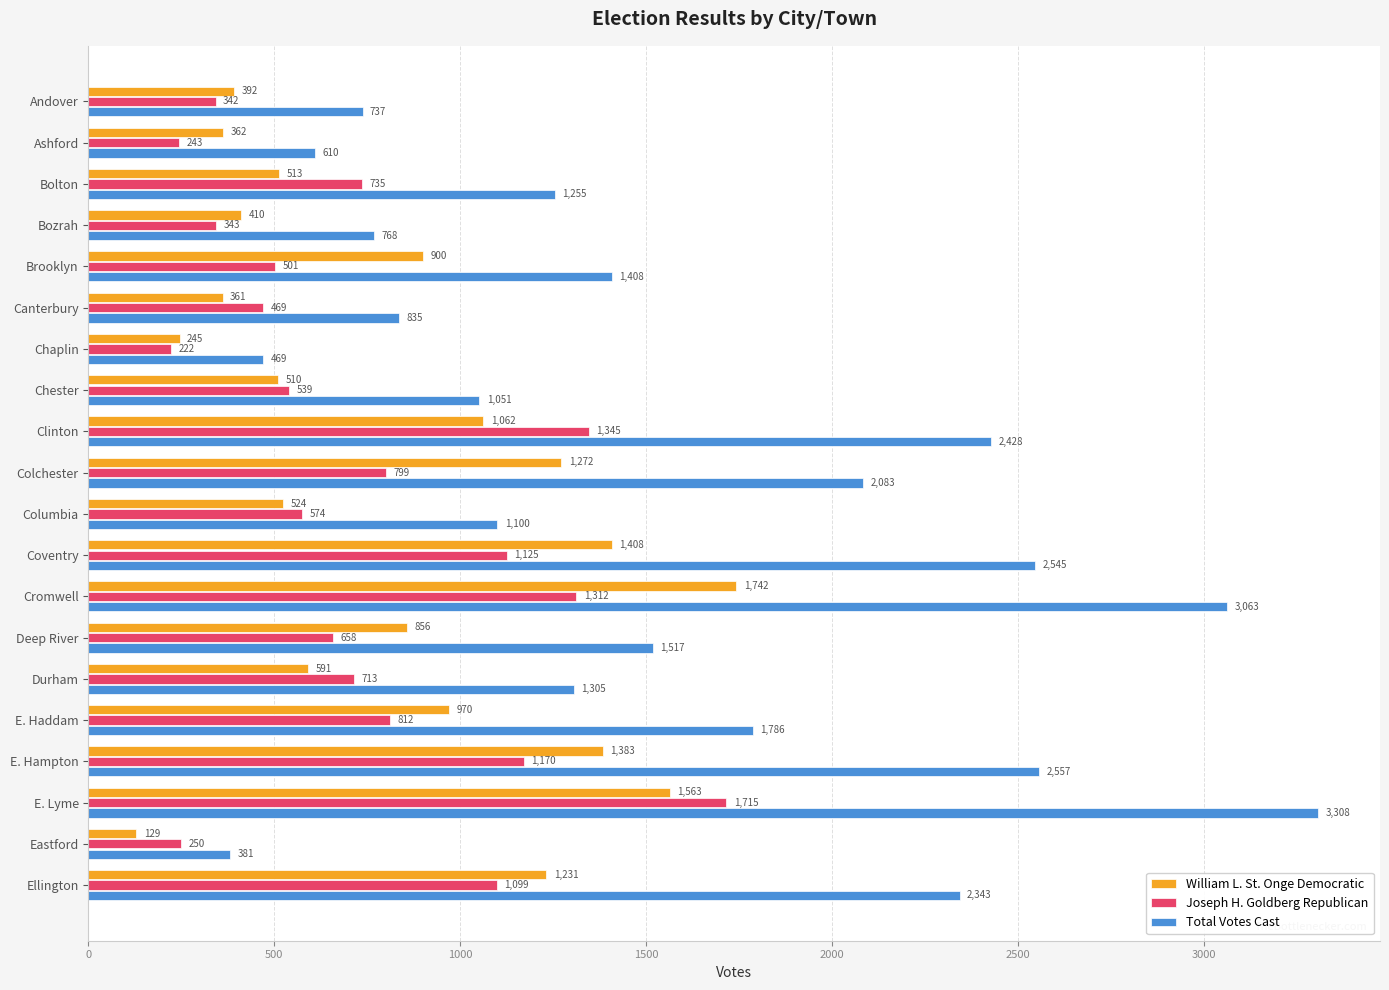

List the series in order of their peak value, lowest first.

Joseph H. Goldberg Republican, William L. St. Onge Democratic, Total Votes Cast